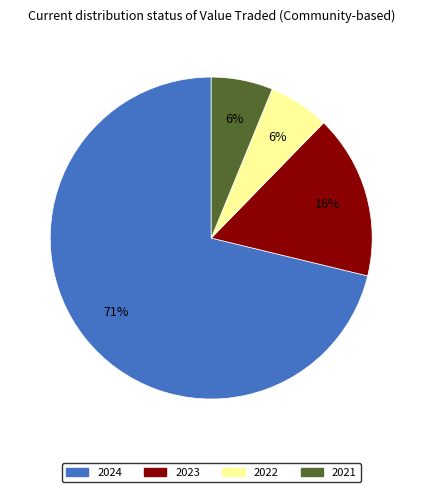

Is the sum of 2022 and 2023 greater than half?

No